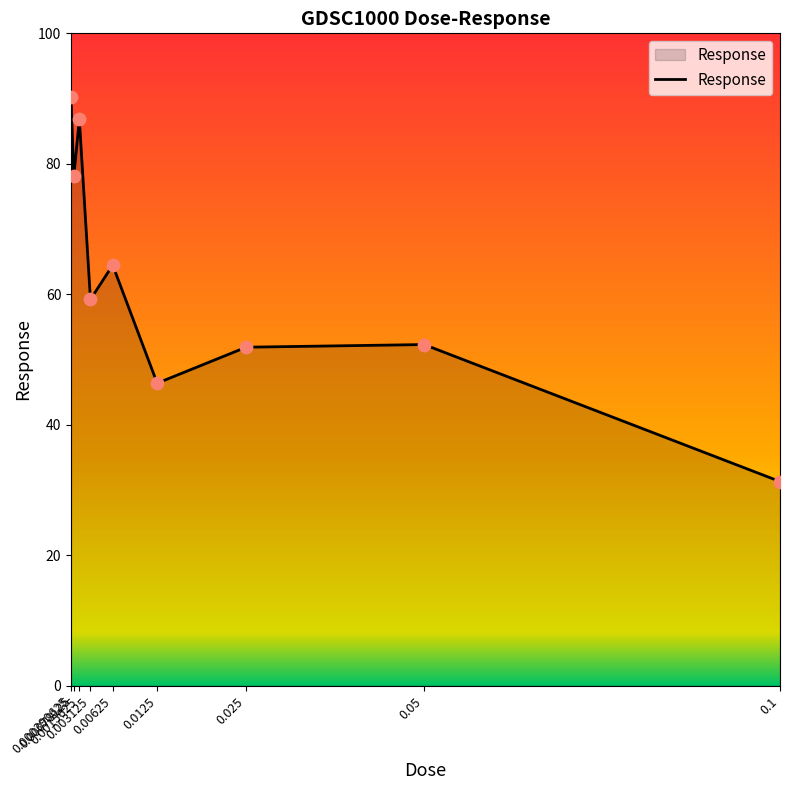

What is the change in value from 0.00625 to 0.05?

-12.2